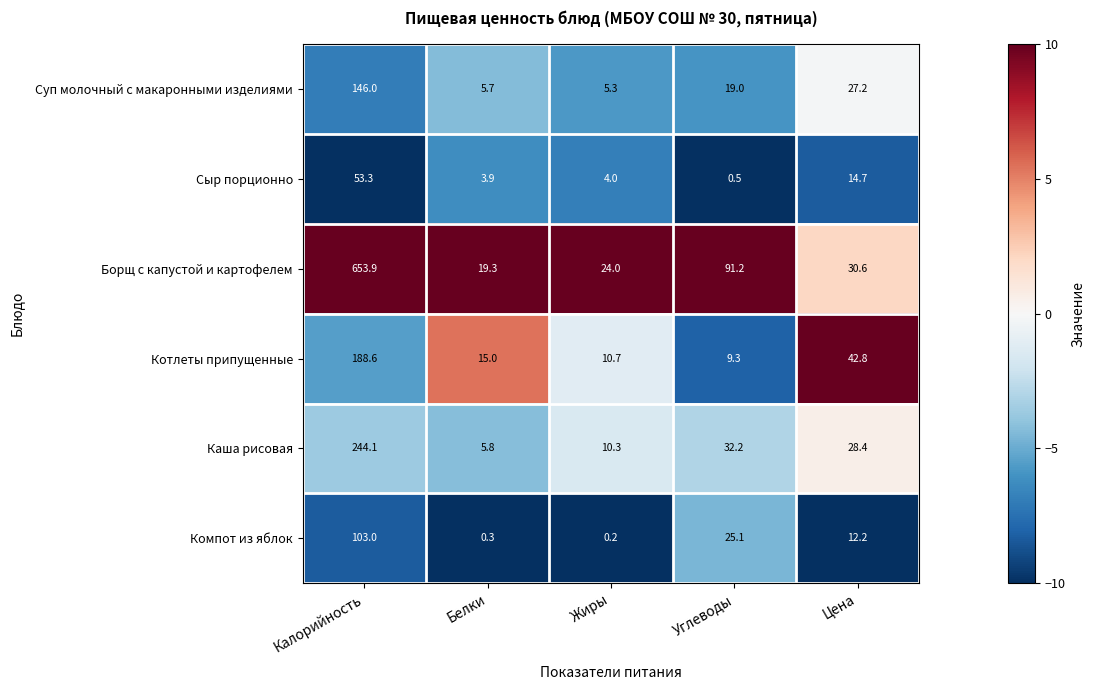

Reading right to left, transcribe all the data shown in this chart.

Суп молочный с макаронными изделиями: Цена=27.2	Углеводы=19.0	Жиры=5.3	Белки=5.7	Калорийность=146.0
Сыр порционно: Цена=14.7	Углеводы=0.5	Жиры=4.0	Белки=3.9	Калорийность=53.3
Борщ с капустой и картофелем: Цена=30.6	Углеводы=91.2	Жиры=24.0	Белки=19.3	Калорийность=653.9
Котлеты припущенные: Цена=42.8	Углеводы=9.3	Жиры=10.7	Белки=15.0	Калорийность=188.6
Каша рисовая: Цена=28.4	Углеводы=32.2	Жиры=10.3	Белки=5.8	Калорийность=244.1
Компот из яблок: Цена=12.2	Углеводы=25.1	Жиры=0.2	Белки=0.3	Калорийность=103.0